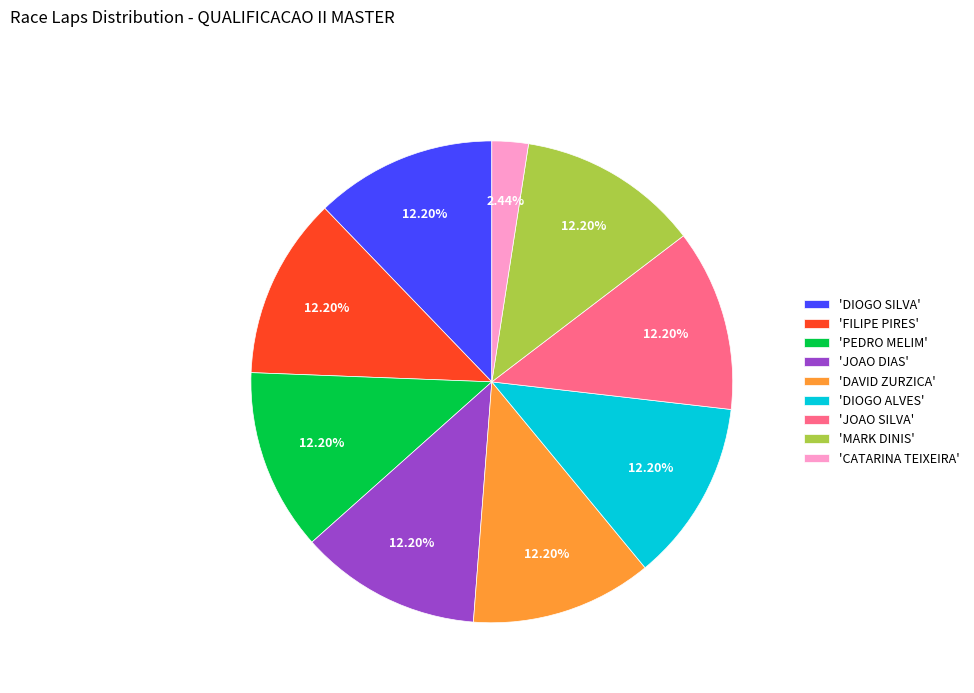

Which slice is the smallest?

'CATARINA TEIXEIRA'